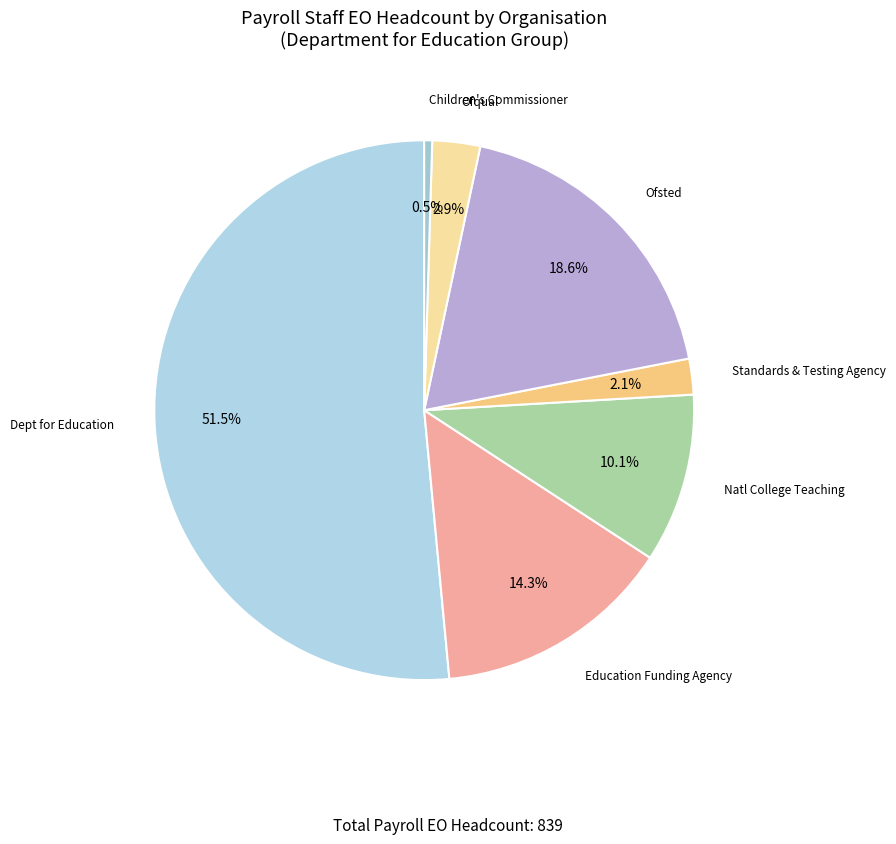

Is there any slice that represents more than half of the pie?

Yes